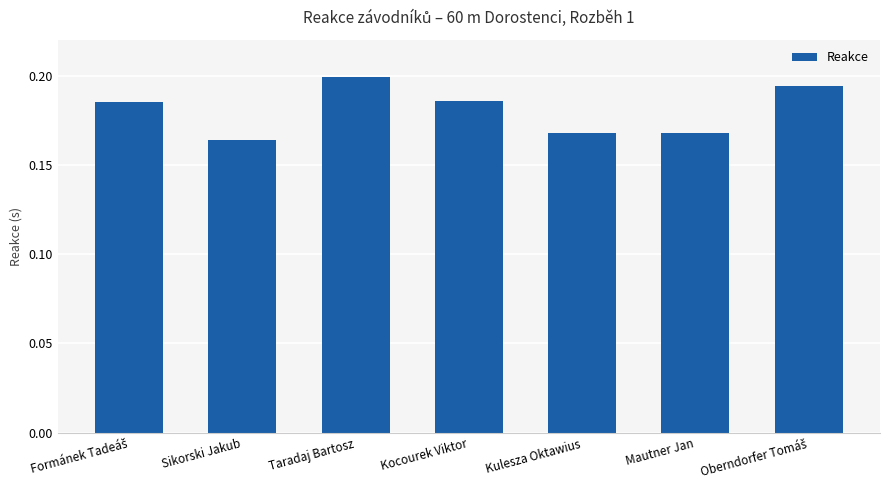

Count the values in the range 0 to 1.

7